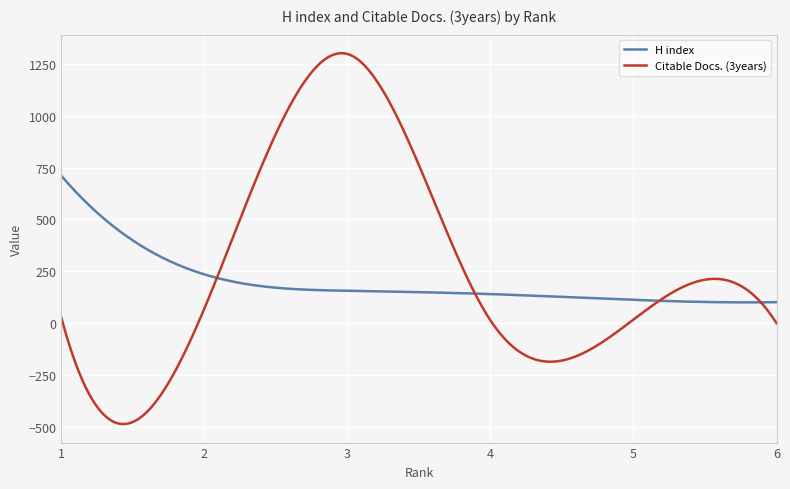

Which series has the largest range (max minus min)?

Citable Docs. (3years)